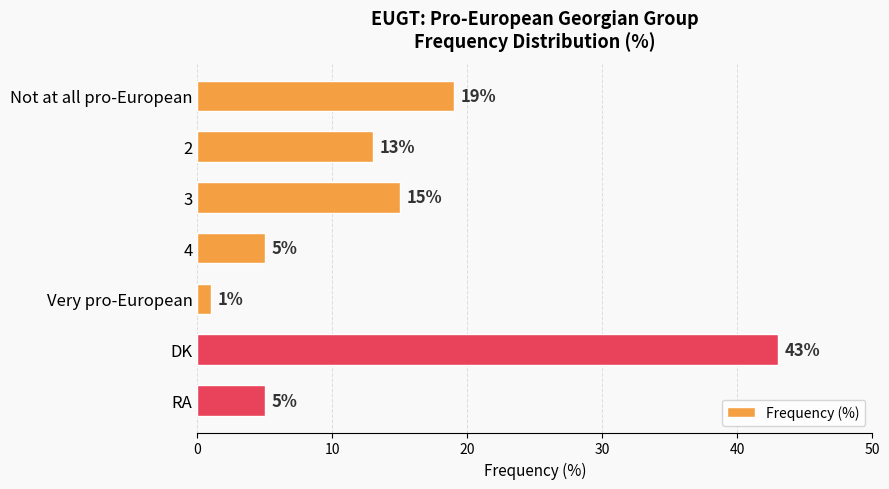

Reading top to bottom, transcribe all the data shown in this chart.

Not at all pro-European=19	2=13	3=15	4=5	Very pro-European=1	DK=43	RA=5